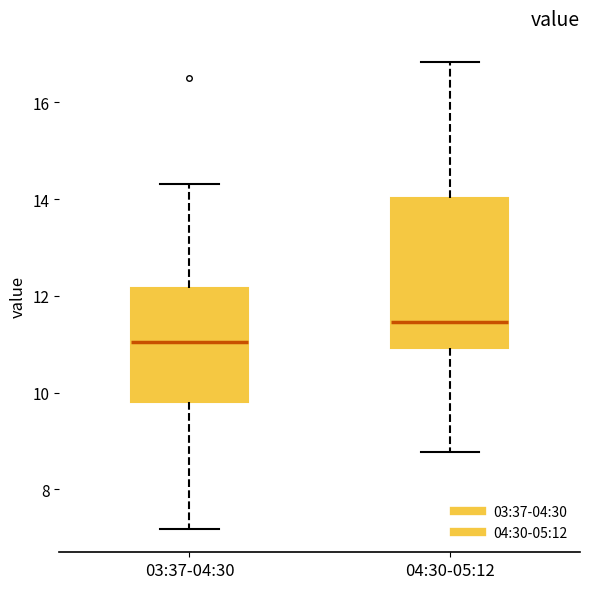

Which box is the tallest, from its lower edge to its upper edge?

04:30-05:12